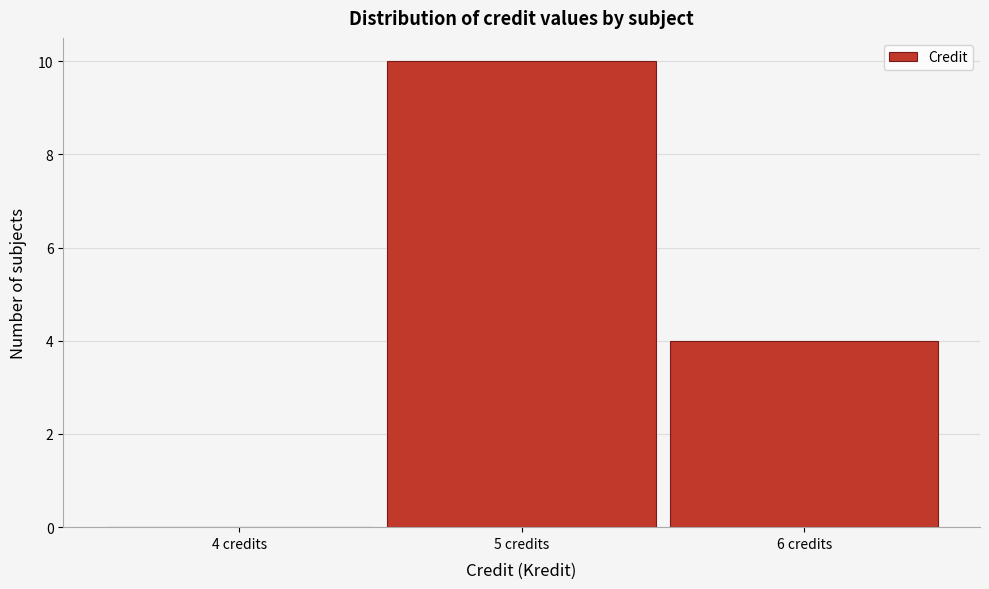

Reading left to right, extract all data points from this chart.

4 credits=0	5 credits=10	6 credits=4